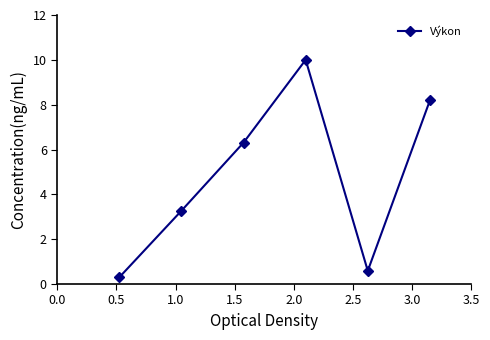

How many series are shown in this chart?

1